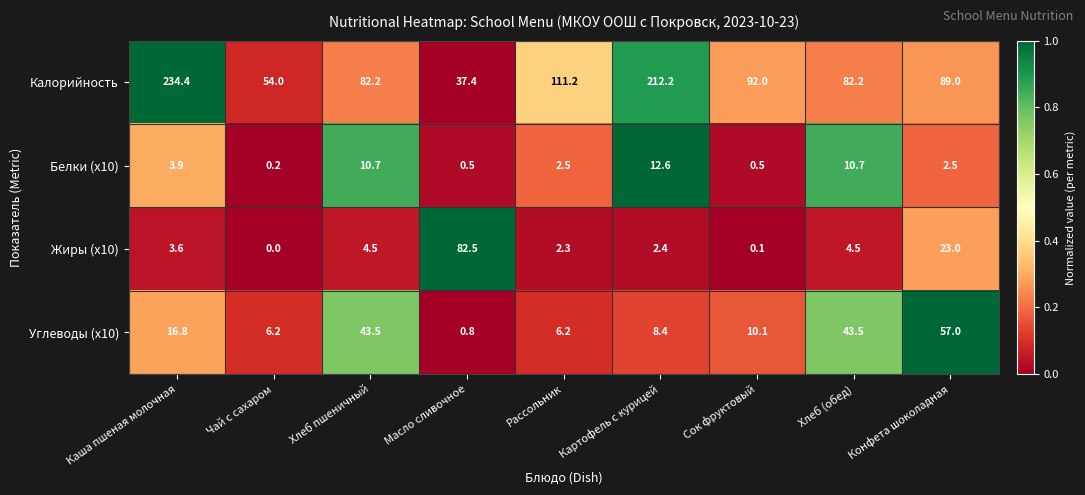

List the series in order of their peak value, lowest first.

Белки (x10), Углеводы (x10), Жиры (x10), Калорийность